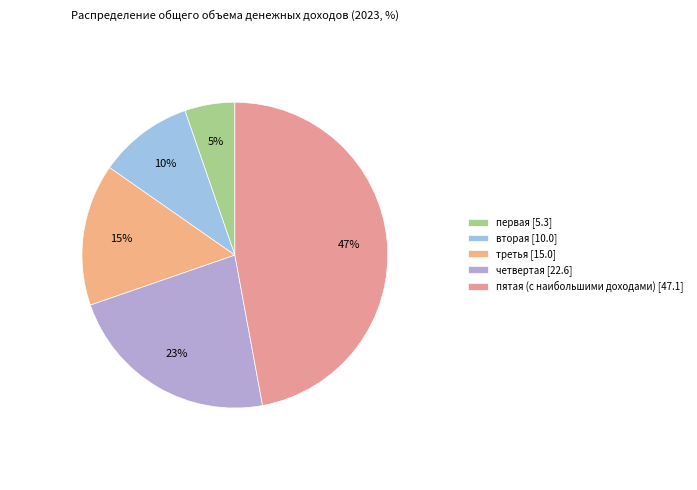

Count the number of slices in the pie.

5